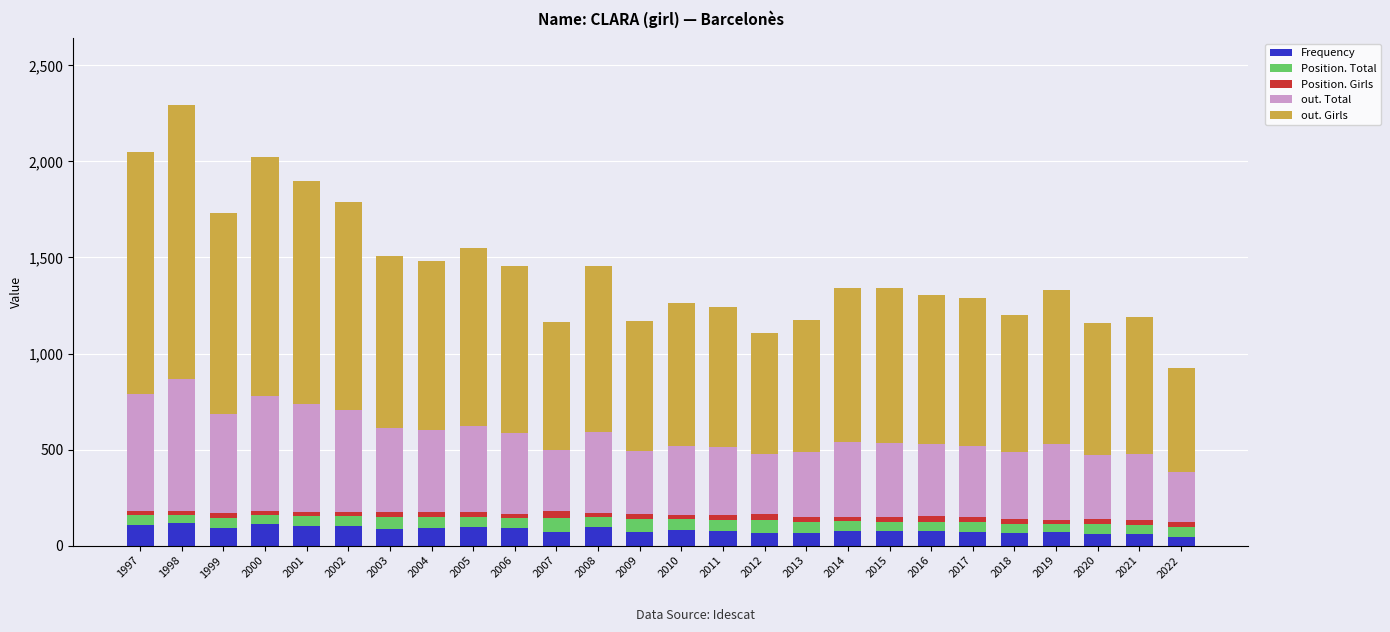

Is it true that Frequency equals 73 at 2017?

True